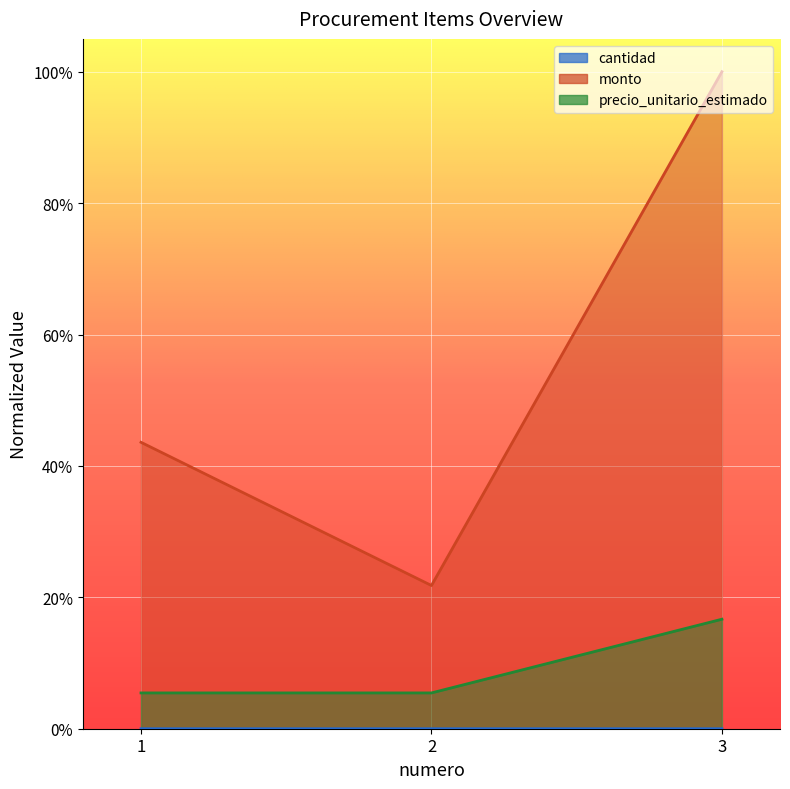

Rank the series by their maximum value, from highest to lowest.

monto, precio_unitario_estimado, cantidad